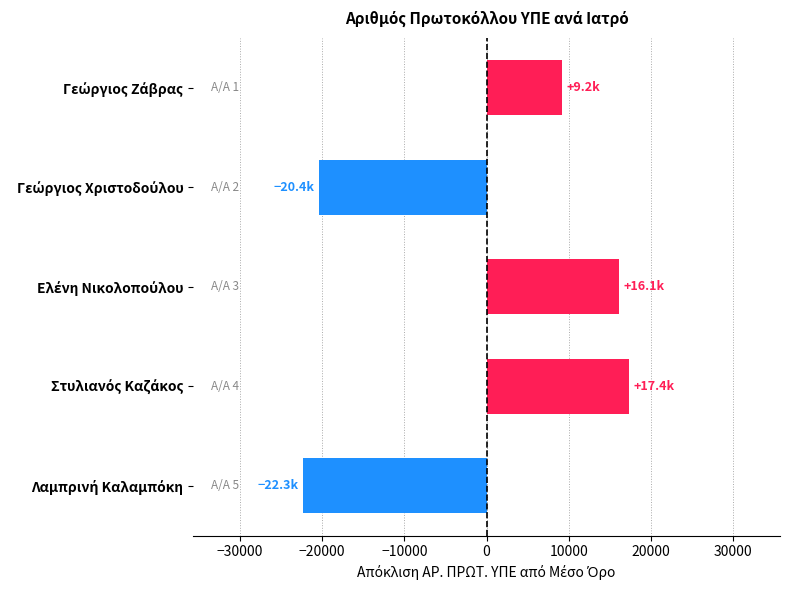

Reading top to bottom, extract all data points from this chart.

9164.8	-20373.2	16131.8	17376.8	-22300.2